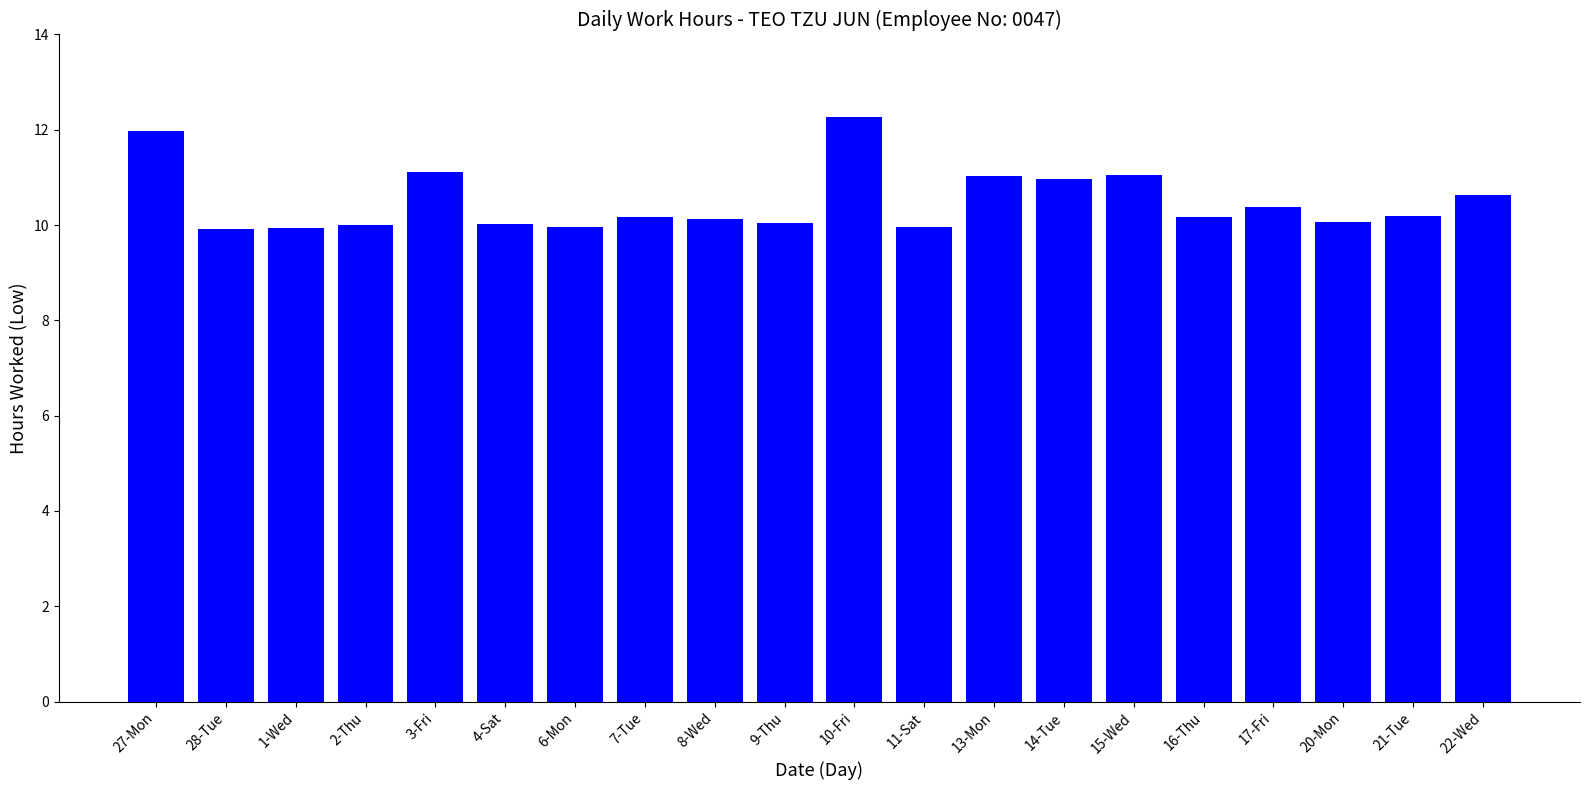

The chart shows a value of 3.3 at 20-Mon. True or false?

False